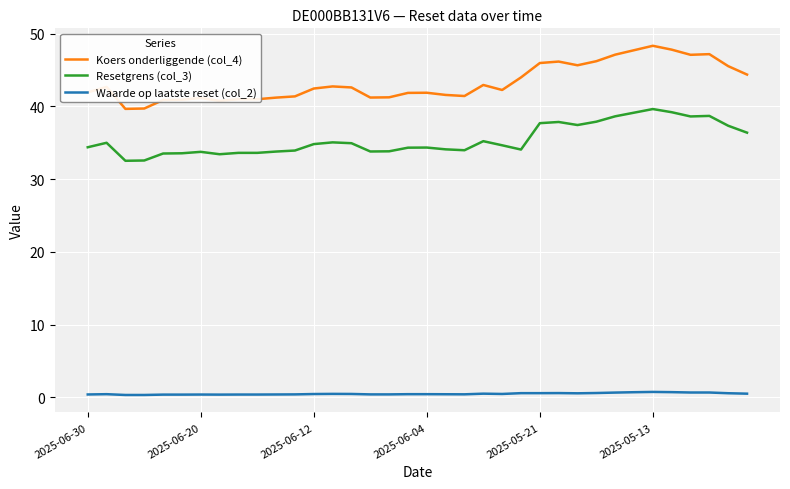

What is the maximum value for Waarde op laatste reset (col_2)?

0.7